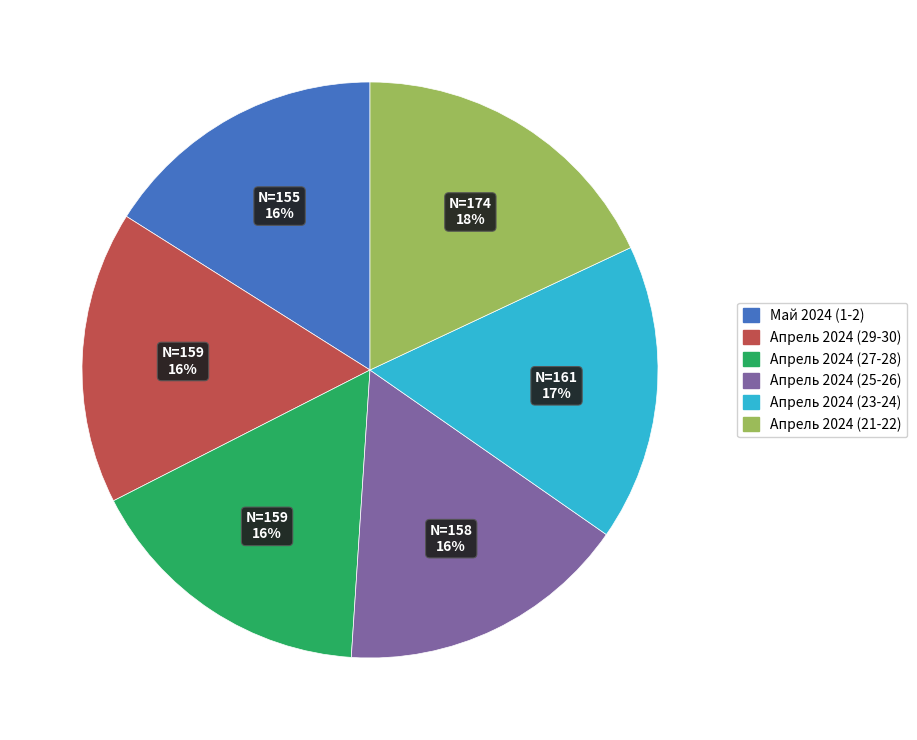

Is it true that Апрель 2024 (25-26) is 16% of the pie?

True